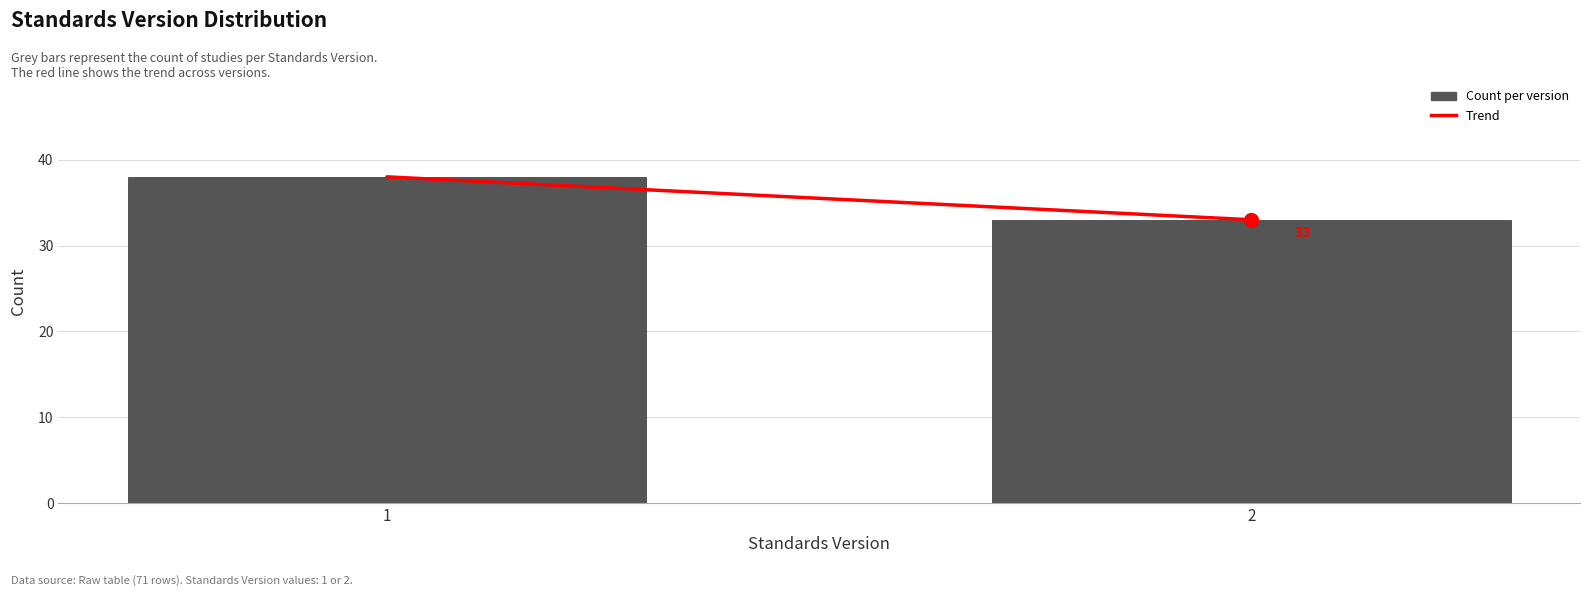

Reading right to left, transcribe all the data shown in this chart.

2=33	1=38